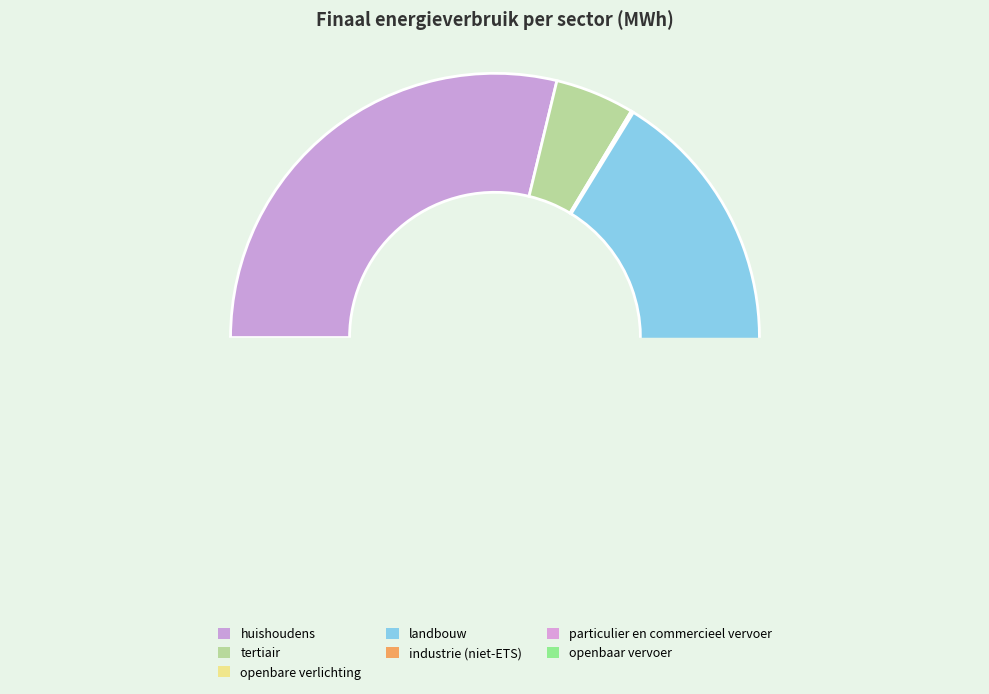

What is the ratio of the value at huishoudens to the value at openbare verlichting?

195.9